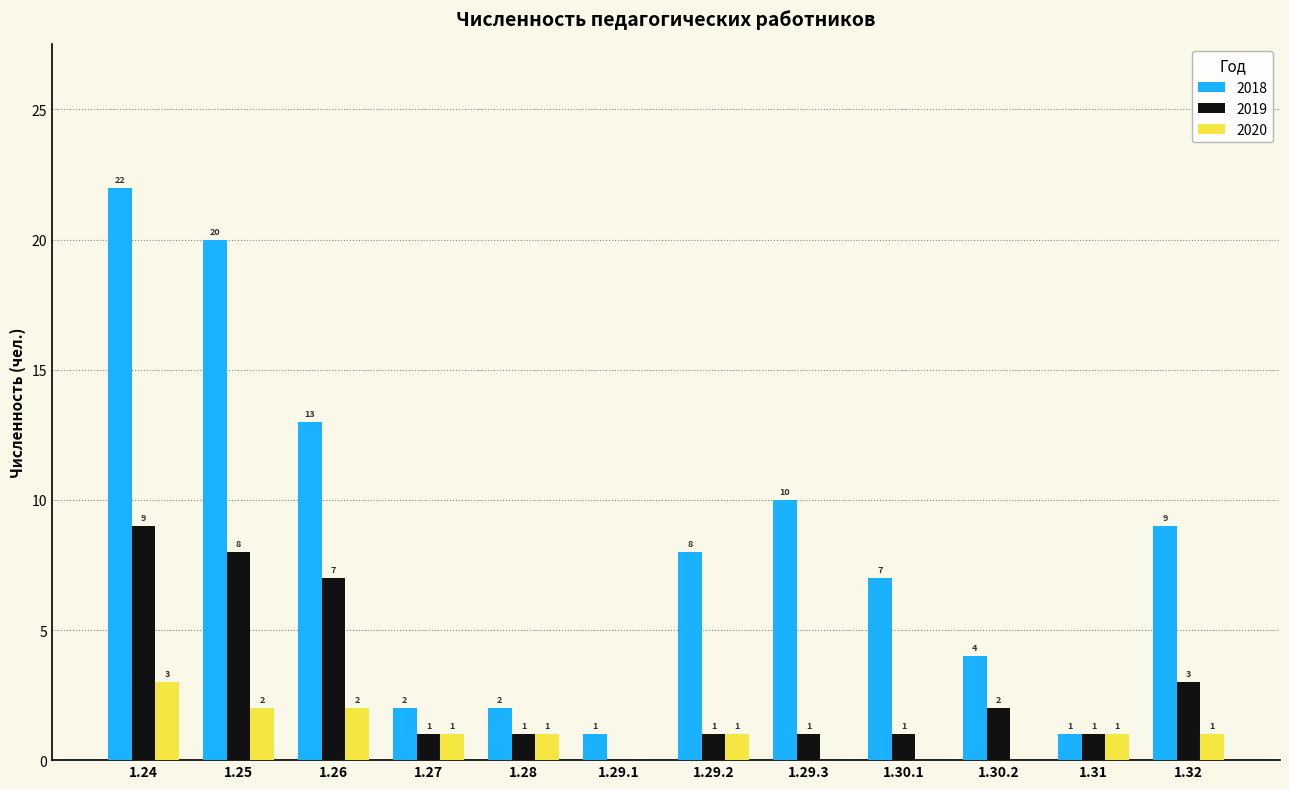

Which series changed the most between 1.30.2 and 1.31?

2018